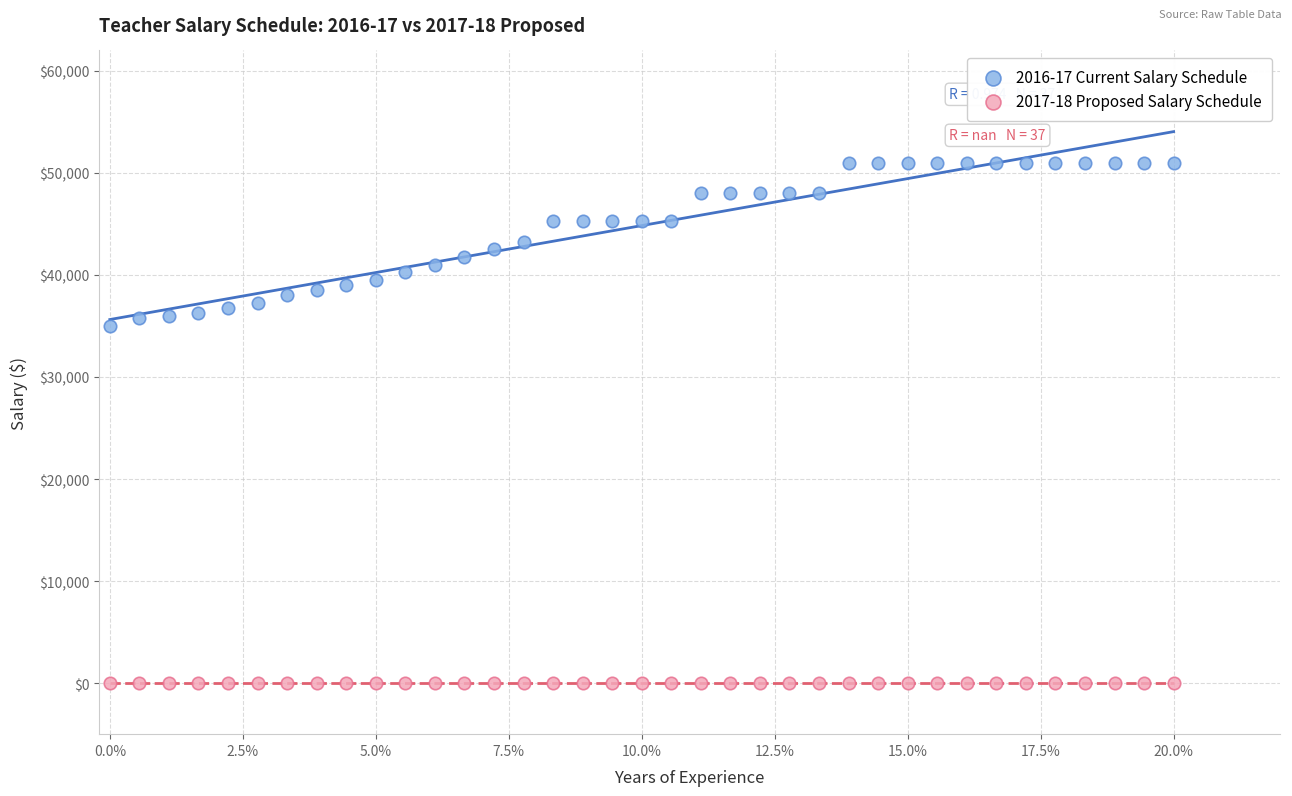

Which series contains the lowest Y value?

2017-18 Proposed Salary Schedule